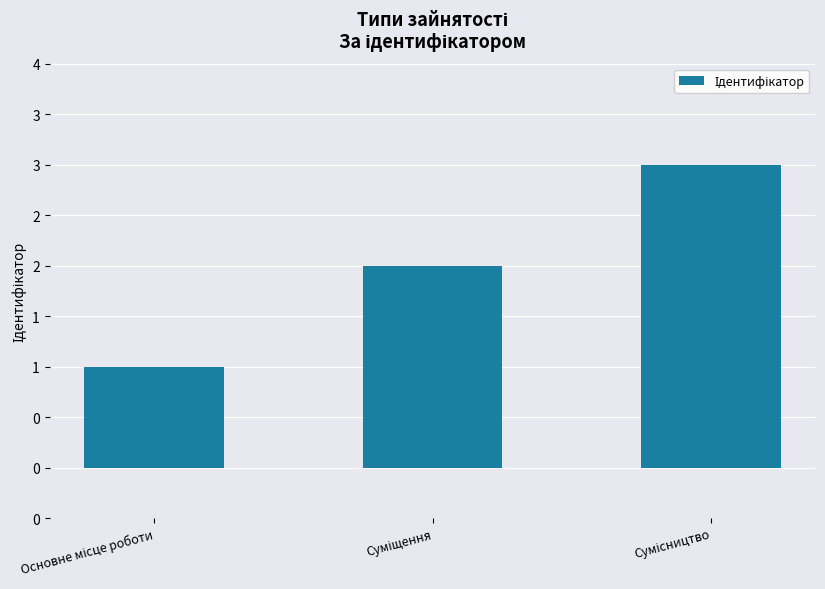

True or false: the data shows 3 at Сумісництво.

True